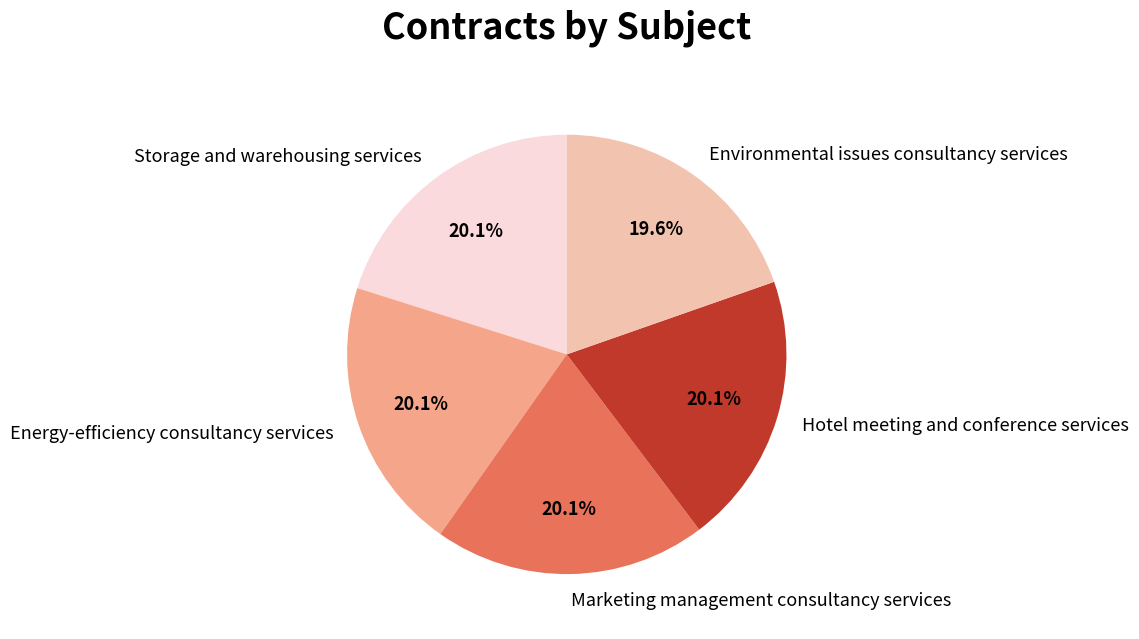

What is the ratio of the value at Hotel meeting and conference services to the value at Storage and warehousing services?

1.0